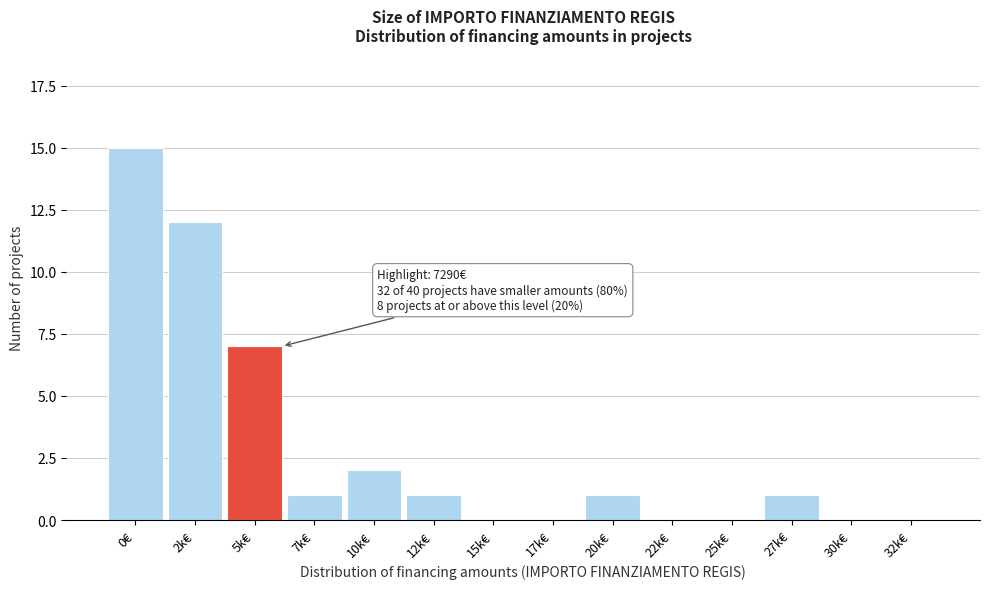

Reading left to right, list all the values displayed in this chart.

0€=15	2k€=12	5k€=7	7k€=1	10k€=2	12k€=1	15k€=0	17k€=0	20k€=1	22k€=0	25k€=0	27k€=1	30k€=0	32k€=0